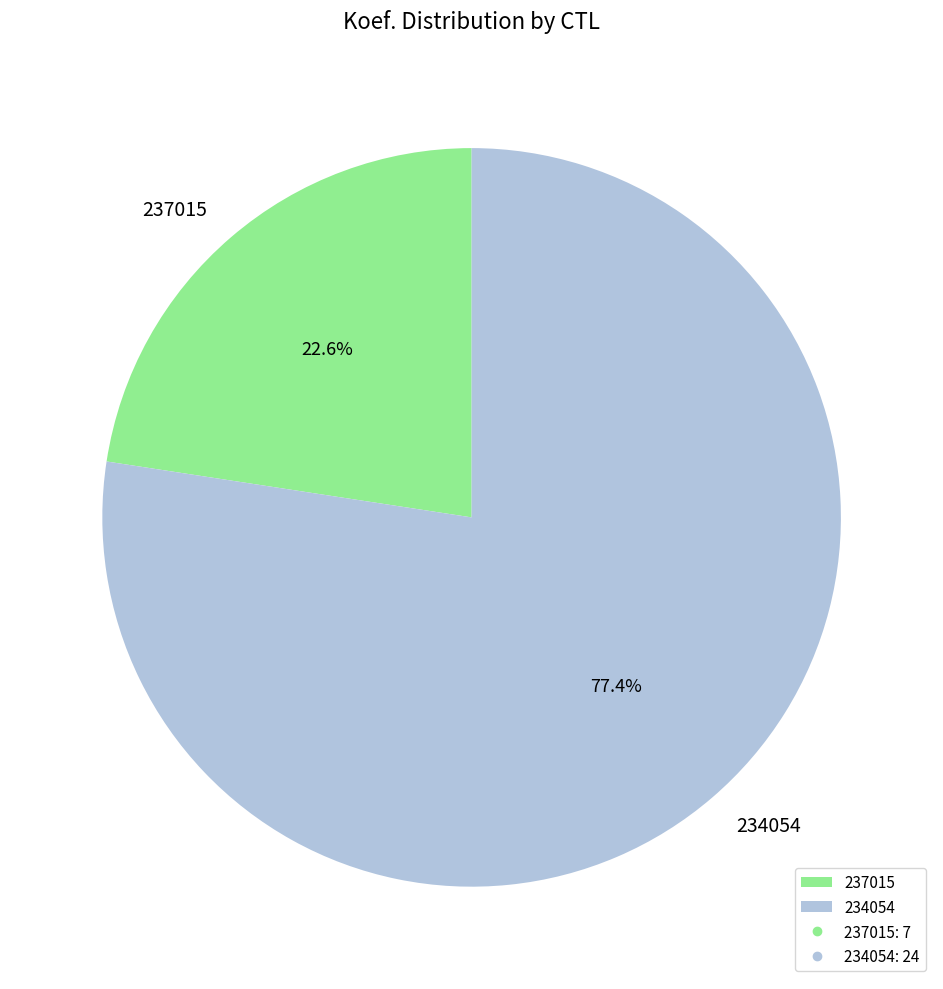

To the nearest percent, what is the difference between the 234054 and 237015 slice percentages?

55%